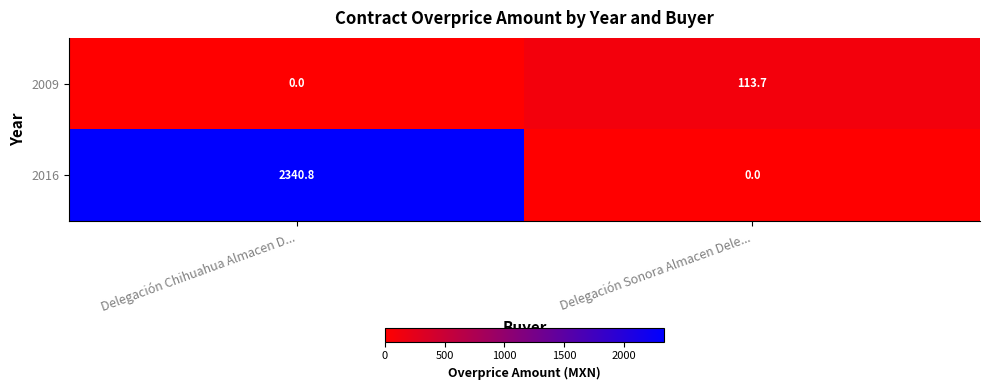

What is the difference between the highest and lowest values at Delegación Chihuahua Almacen D...?

2340.8